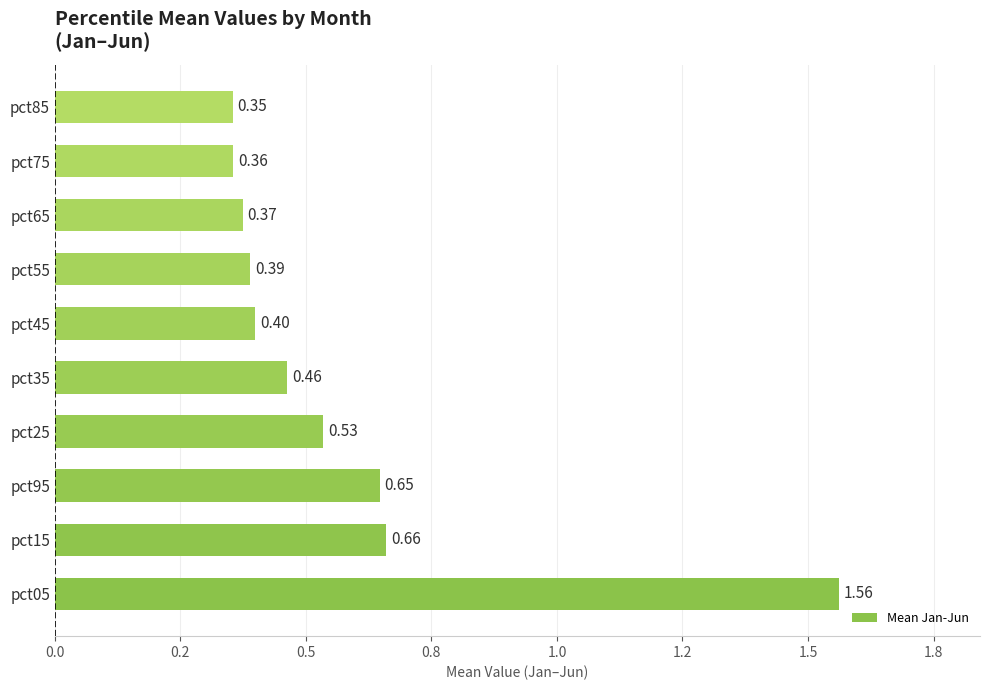

At which label is the value closest to 0?

pct85